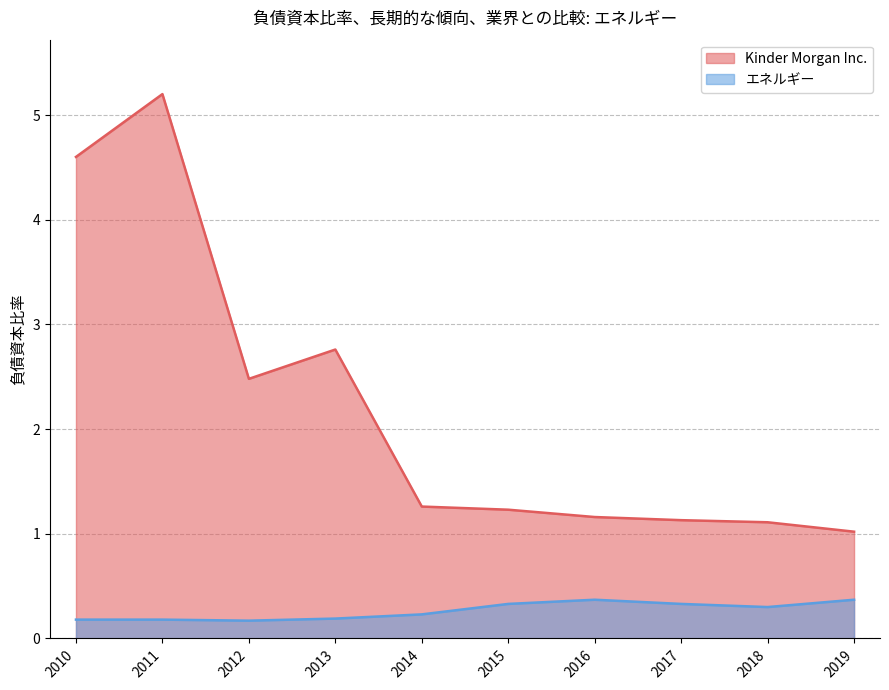

The value of エネルギー at 2014 is 0.3. True or false?

False